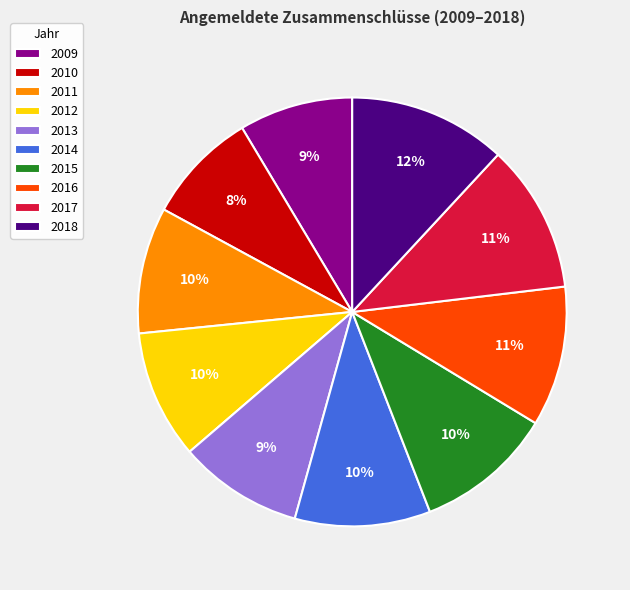

What is the largest slice in the pie chart?

2018